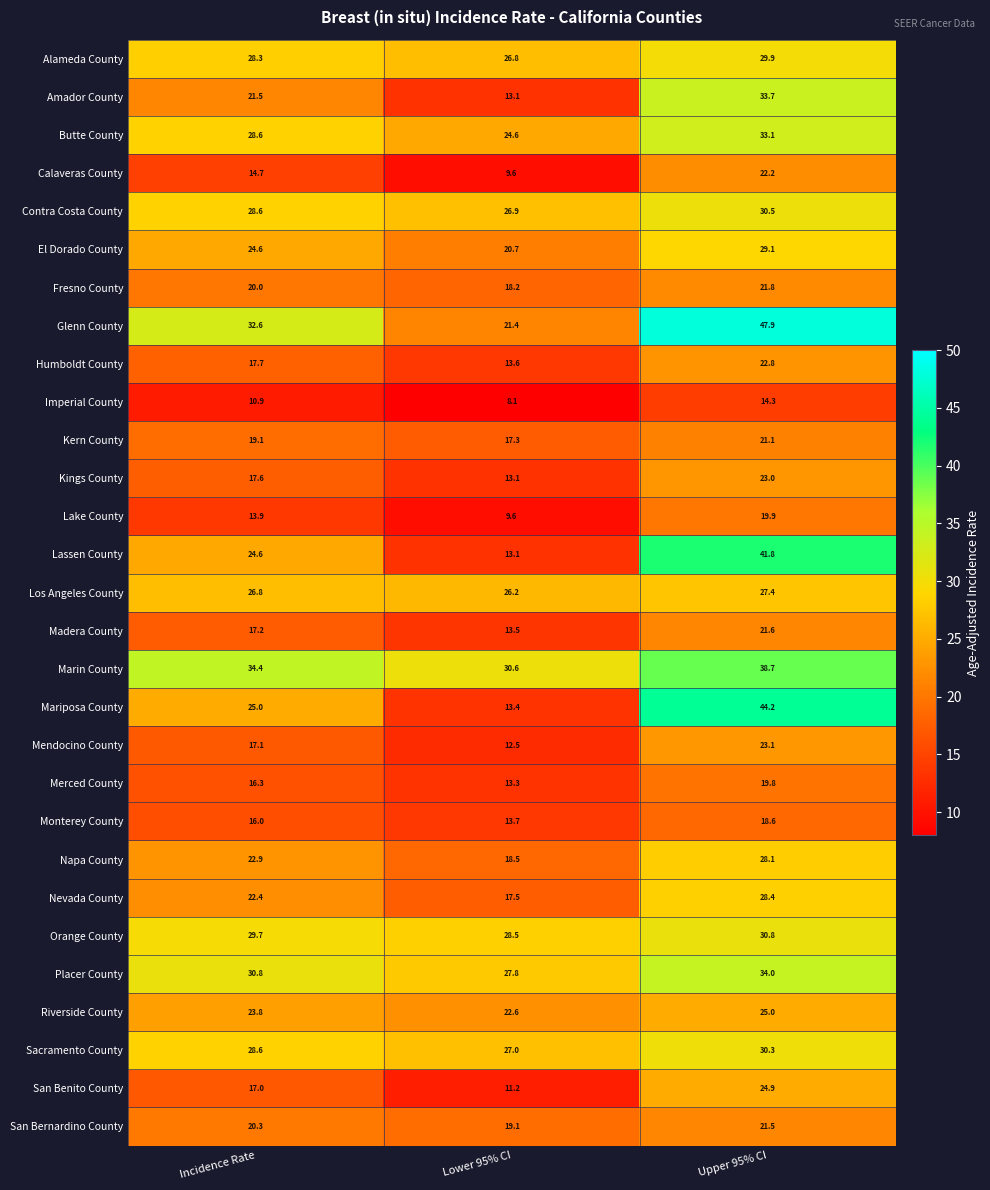

Which series has the largest total across all categories?

Marin County